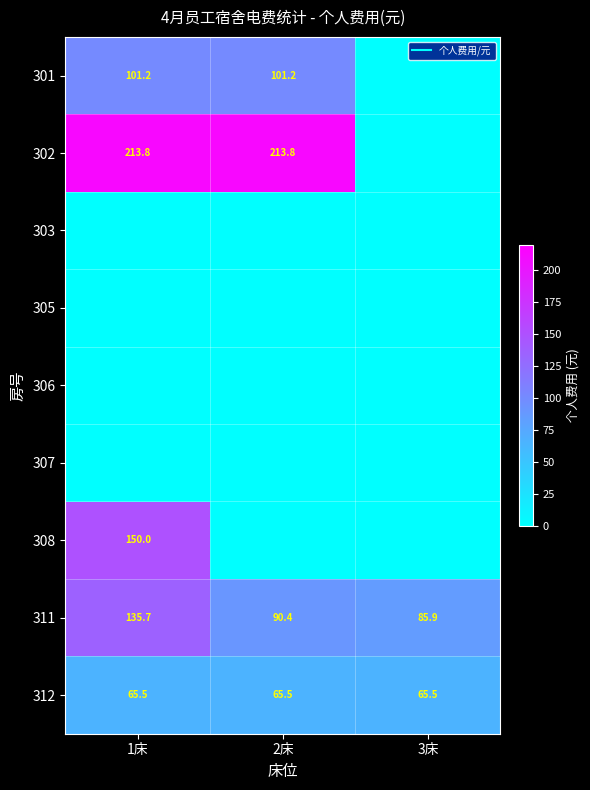

At which category is the sum across all series the highest?

1床